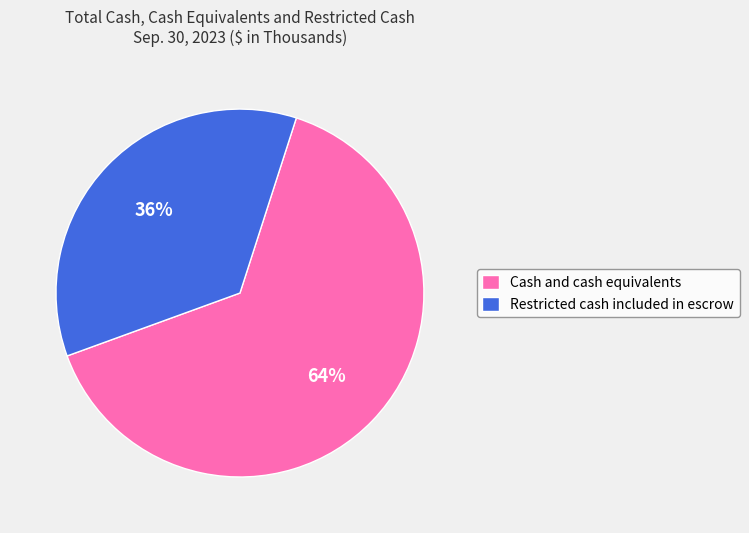

What is the ratio of the value at Cash and cash equivalents to the value at Restricted cash included in escrow?

1.8